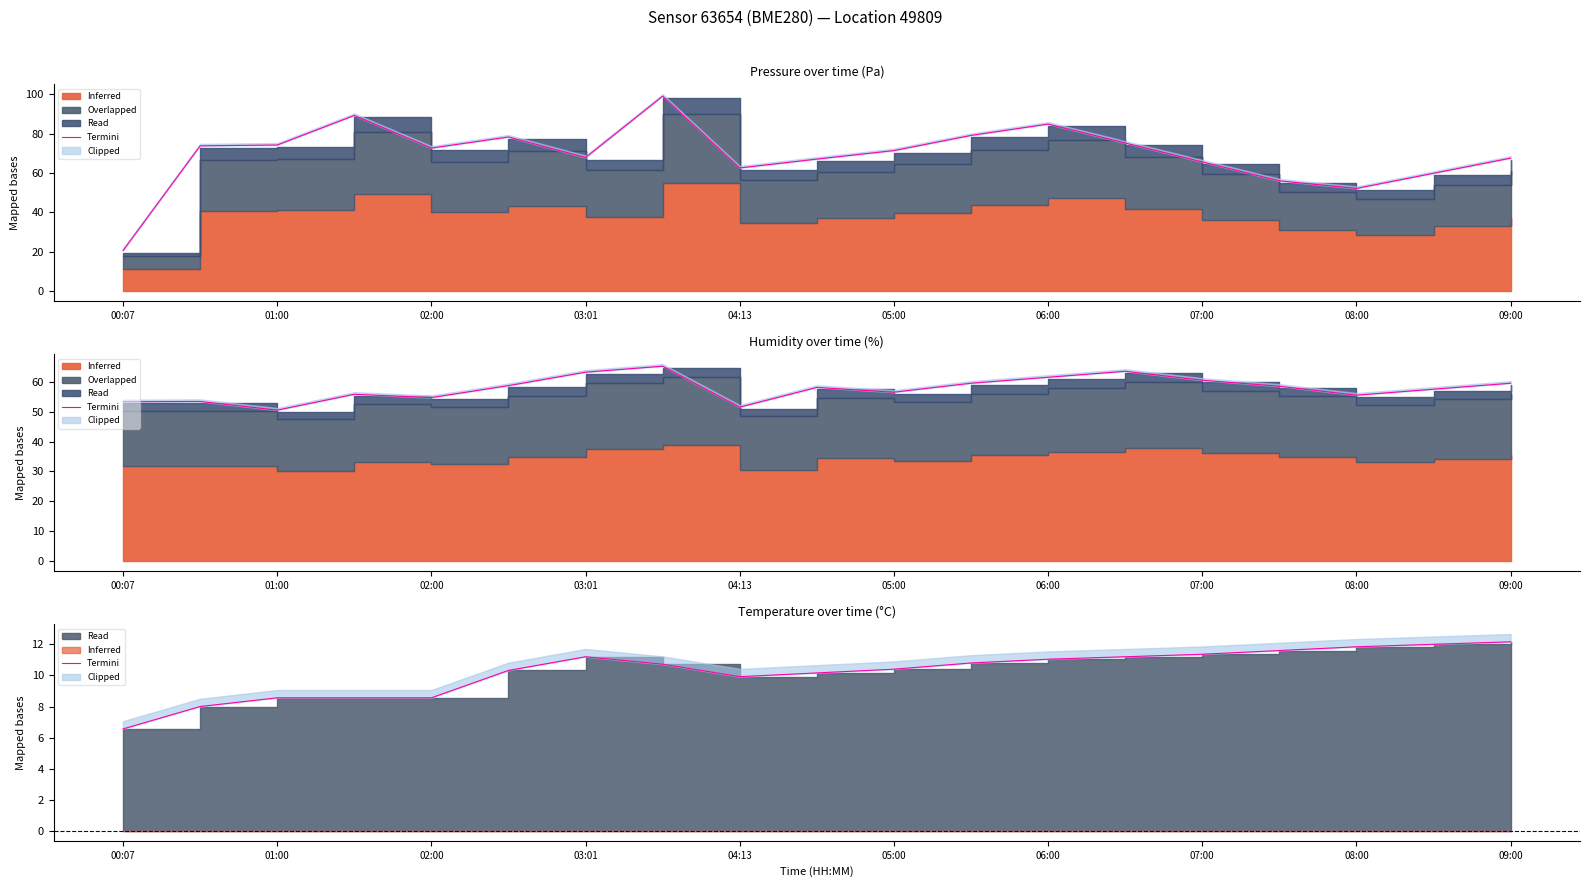

How many lines are shown in the chart?

1